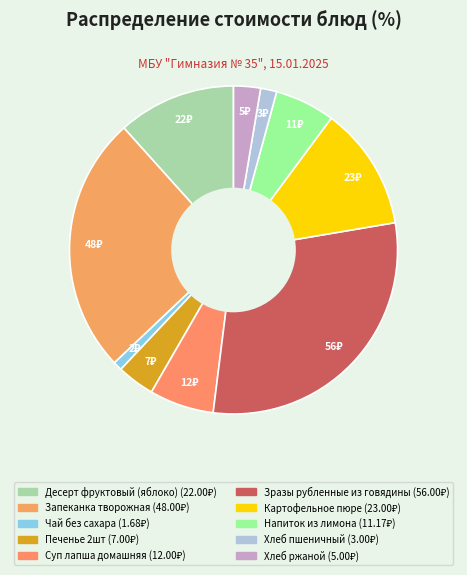

What is the largest slice in the pie chart?

Зразы рубленные из говядины